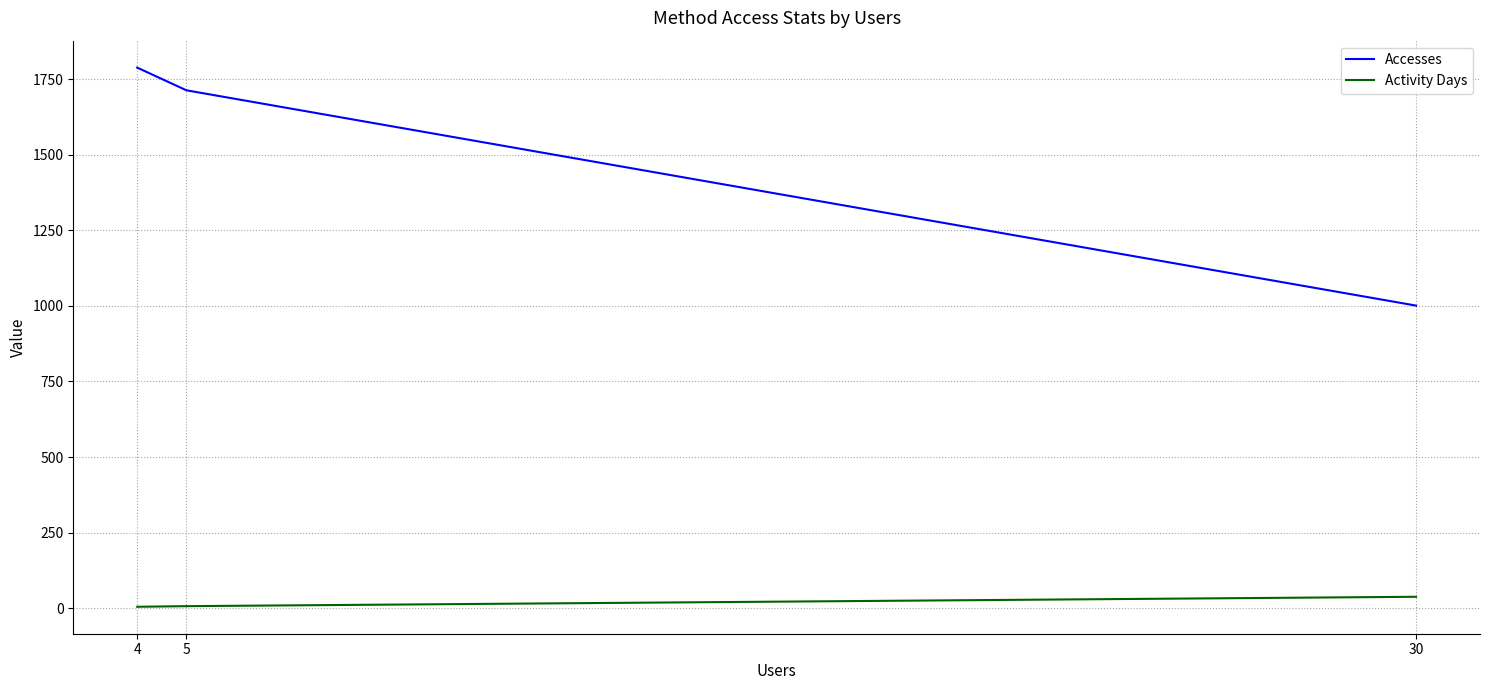

Rank the series by their average value, from lowest to highest.

Activity Days, Accesses